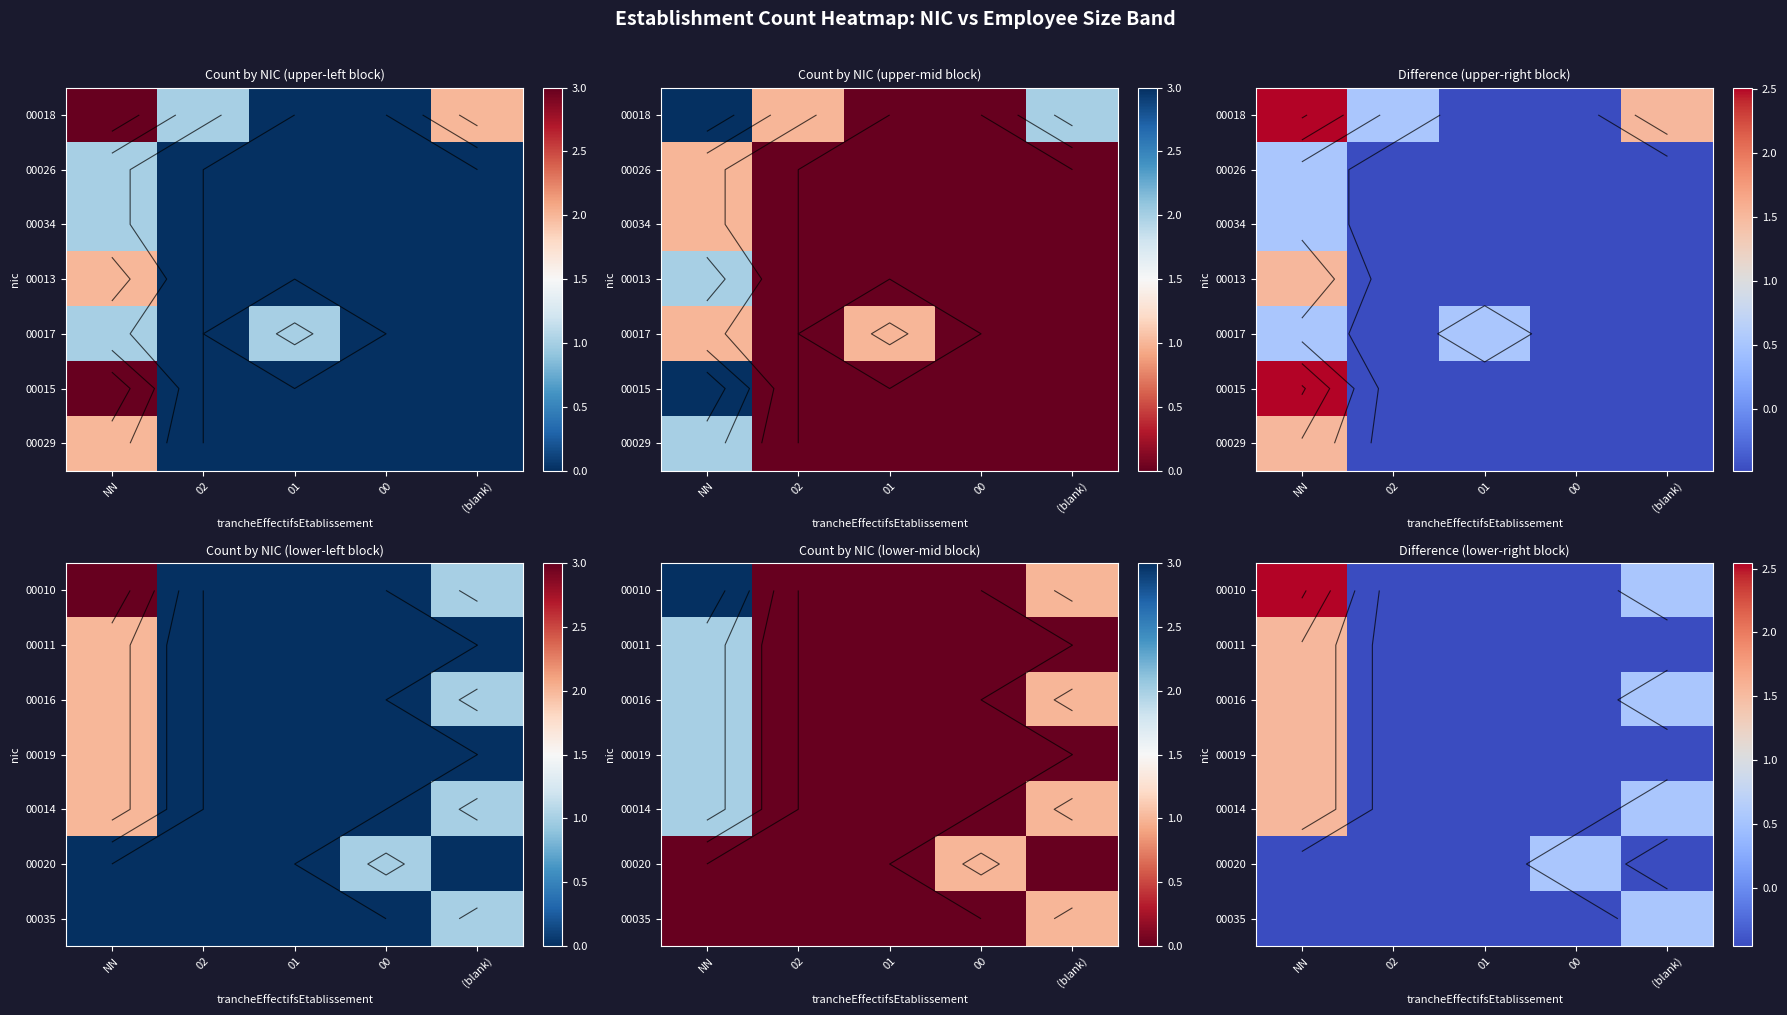

How many distinct data groups are displayed?

7